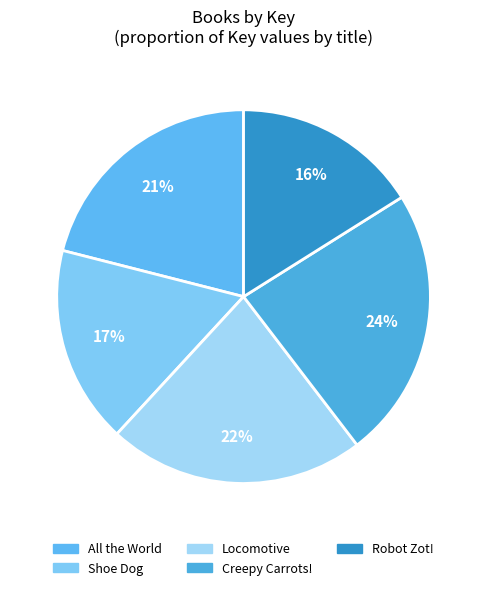

To the nearest percent, what is the average slice percentage?

20%